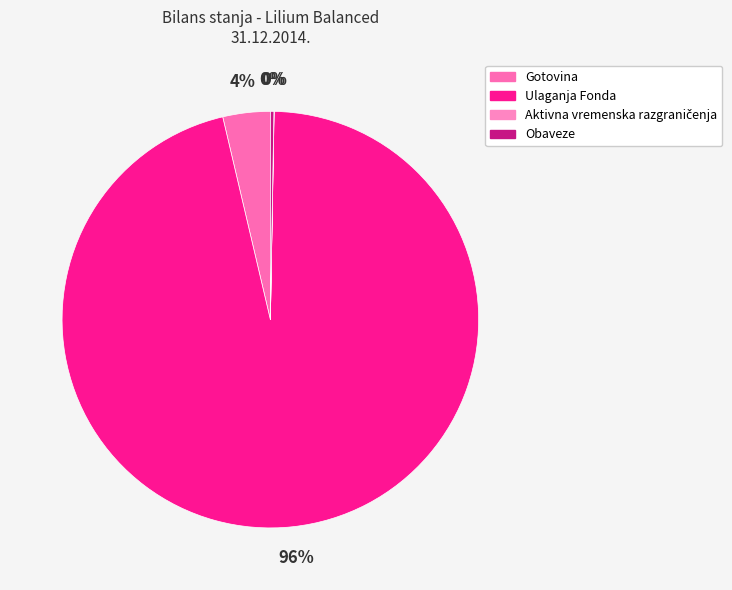

Count the number of slices in the pie.

4